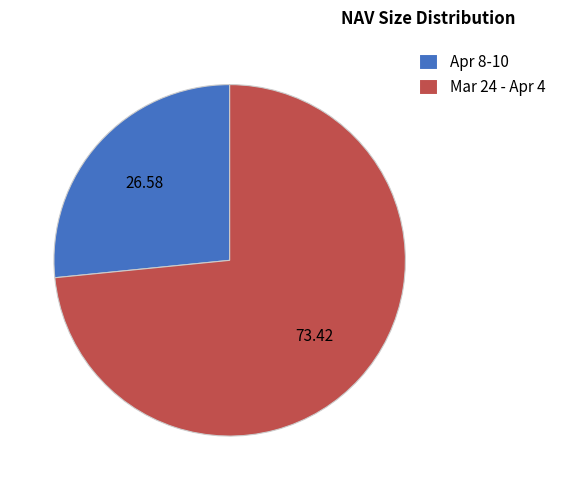

Which slice is the largest?

Mar 24 - Apr 4